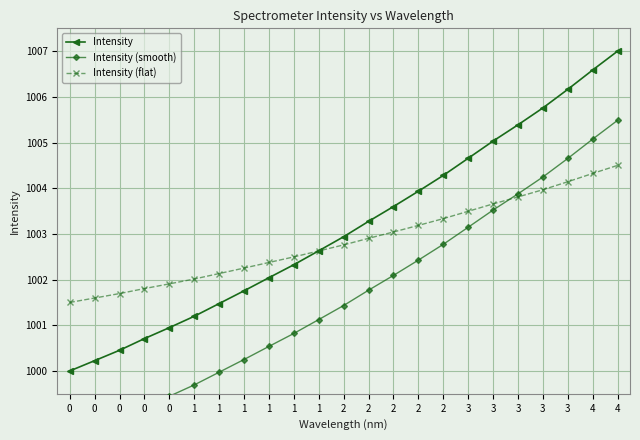

Reading left to right, extract all data points from this chart.

Intensity: 0=1000.0	0=1000.2	0=1000.5	0=1000.7	0=1000.9	1=1001.2	1=1001.5	1=1001.8	1=1002.0	1=1002.3	1=1002.6	2=1002.9	2=1003.3	2=1003.6	2=1003.9	2=1004.3	3=1004.7	3=1005.0	3=1005.4	3=1005.8	3=1006.2	4=1006.6	4=1007.0
Intensity (smooth): 0=998.5	0=998.7	0=999.0	0=999.2	0=999.4	1=999.7	1=1000.0	1=1000.3	1=1000.5	1=1000.8	1=1001.1	2=1001.4	2=1001.8	2=1002.1	2=1002.4	2=1002.8	3=1003.1	3=1003.5	3=1003.9	3=1004.2	3=1004.7	4=1005.1	4=1005.5
Intensity (flat): 0=1001.5	0=1001.6	0=1001.7	0=1001.8	0=1001.9	1=1002.0	1=1002.1	1=1002.3	1=1002.4	1=1002.5	1=1002.6	2=1002.8	2=1002.9	2=1003.0	2=1003.2	2=1003.3	3=1003.5	3=1003.7	3=1003.8	3=1004.0	3=1004.1	4=1004.3	4=1004.5